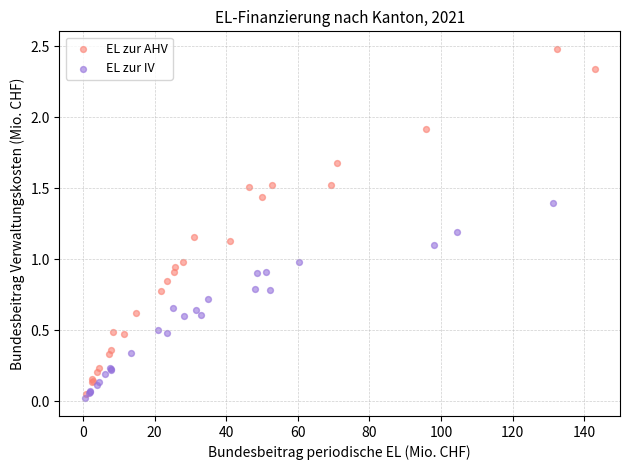

What are all the series names shown in the legend?

EL zur AHV, EL zur IV